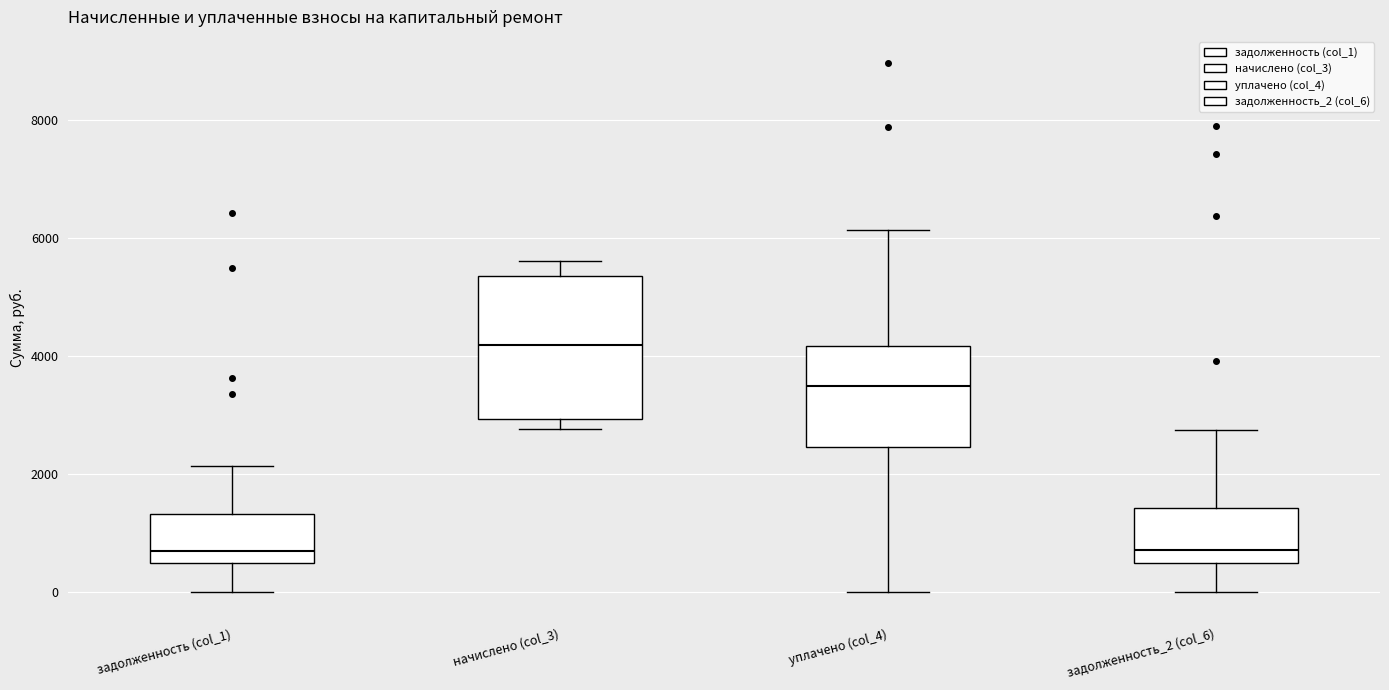

Which box is the tallest, from its lower edge to its upper edge?

начислено (col_3)